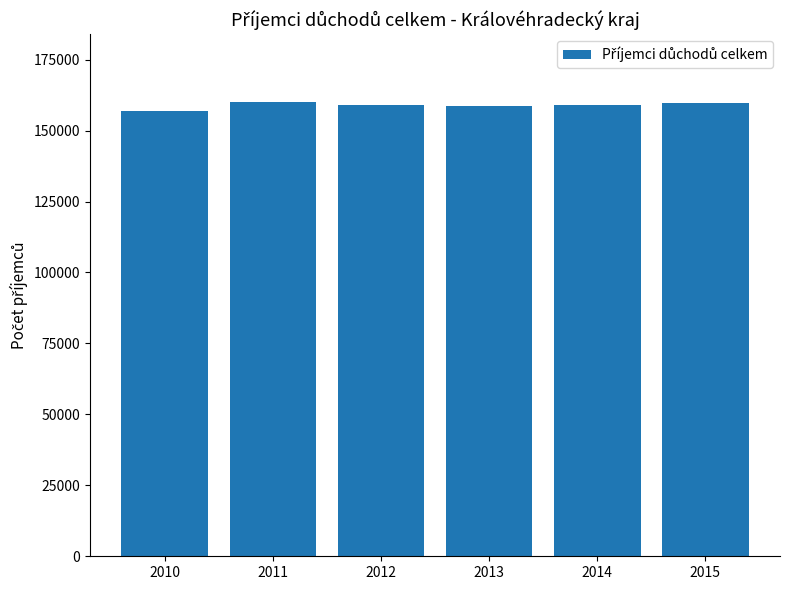

Is it true that the value at 2012 is 158913?

True